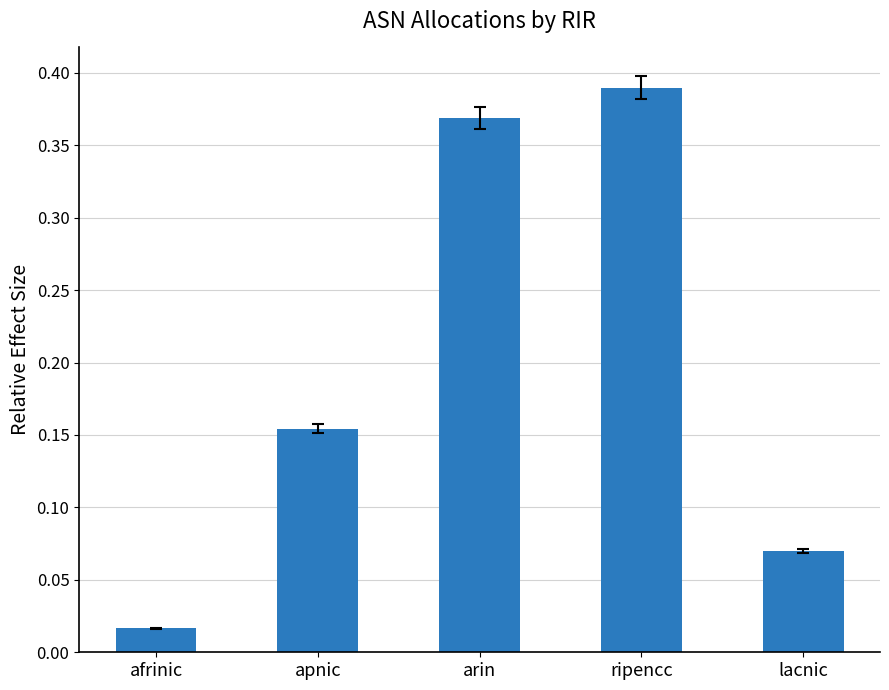

Does the chart contain any negative values?

No